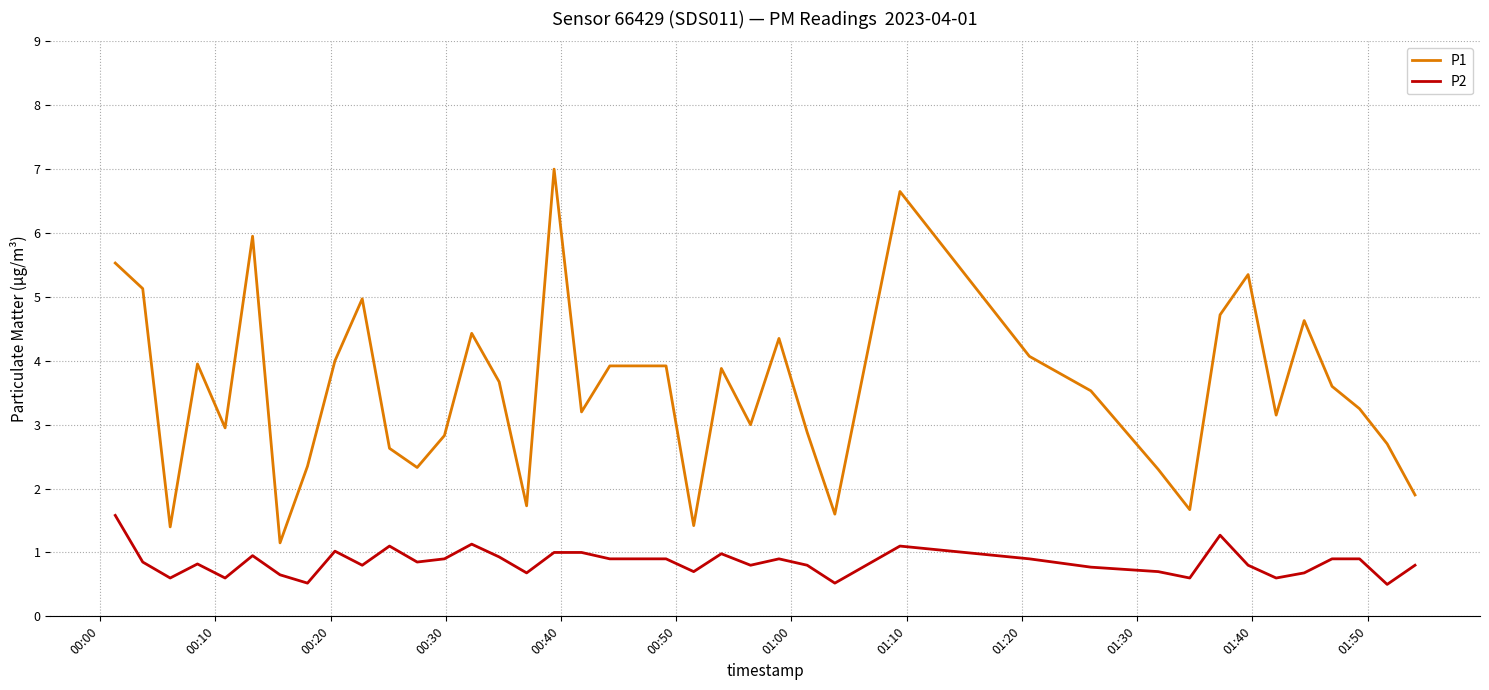

How many distinct data groups are displayed?

2